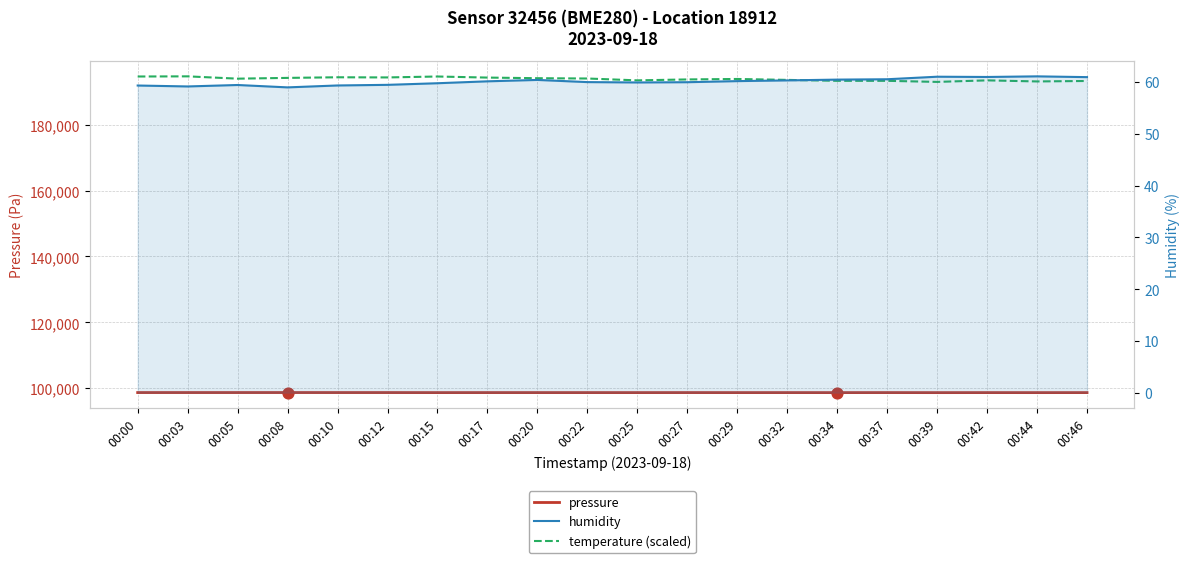

At how many categories does at least one series exceed 37115?

20